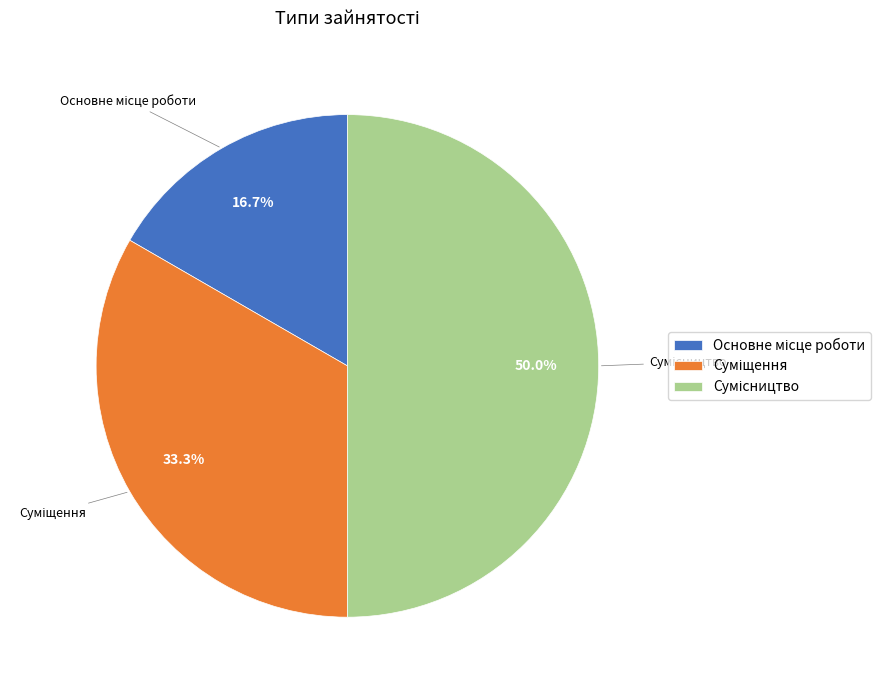

Is it true that Сумісництво is 50% of the pie?

True